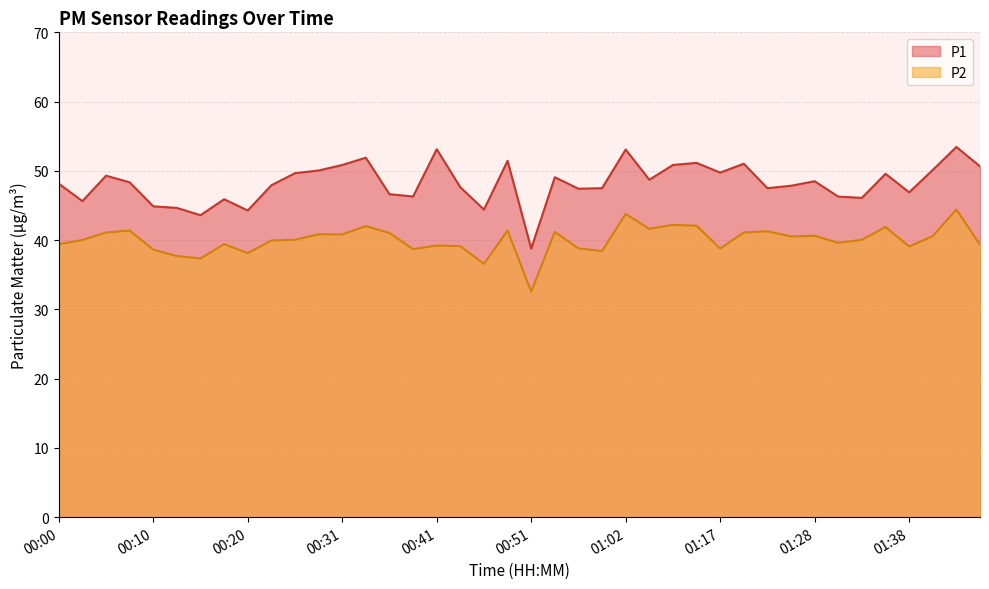

Where does the P1 series first go above 48?

00:00